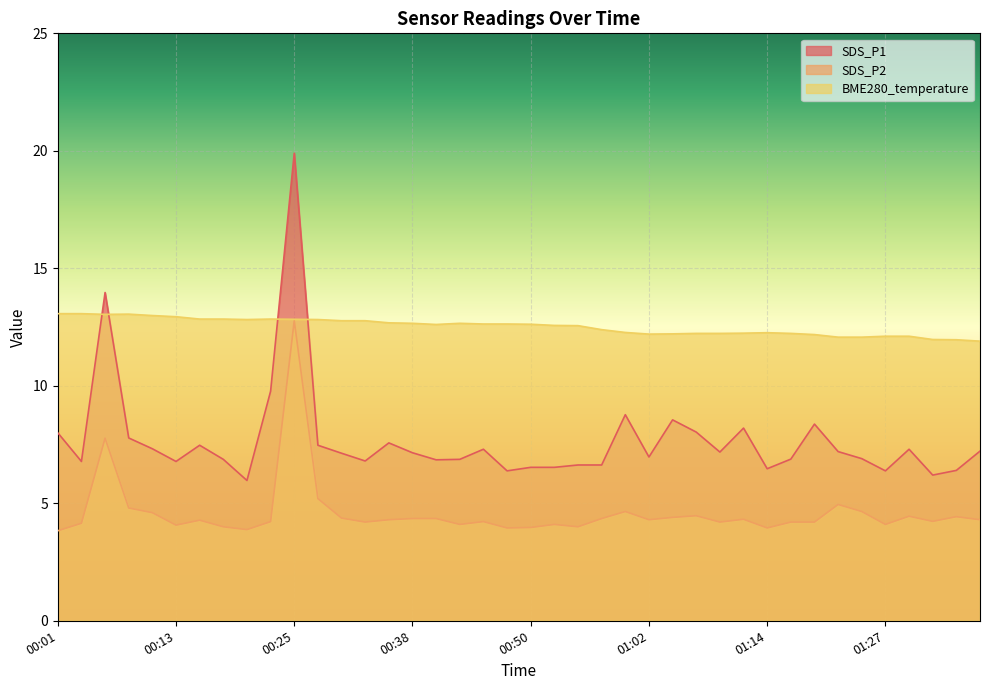

What is the difference between the SDS_P1 values at 00:35 and 00:08?

0.2